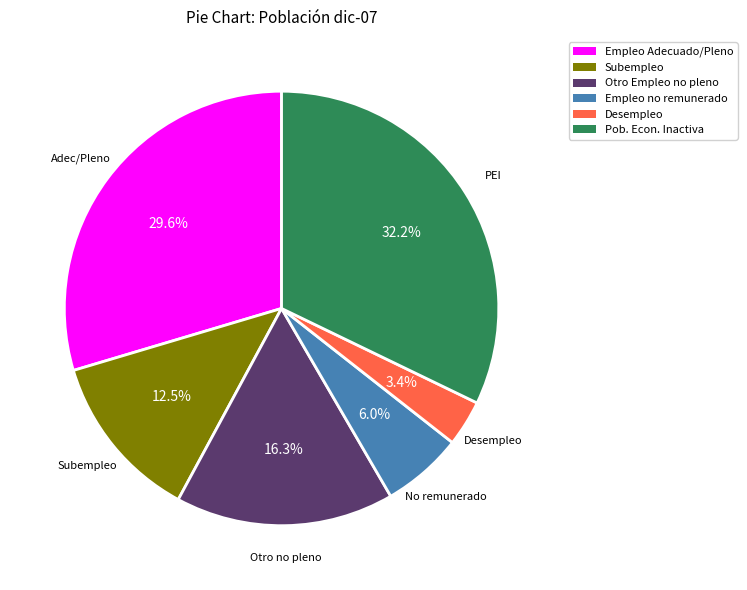

Is the sum of Desempleo and Otro Empleo no pleno greater than half?

No